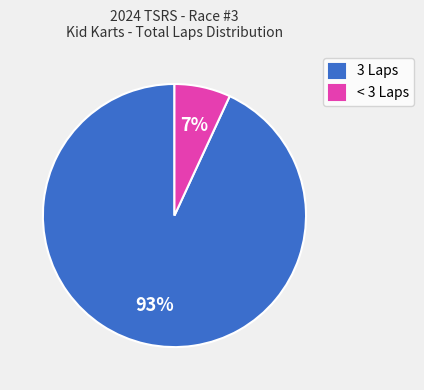

Rank the categories by value from highest to lowest.

3 Laps, < 3 Laps